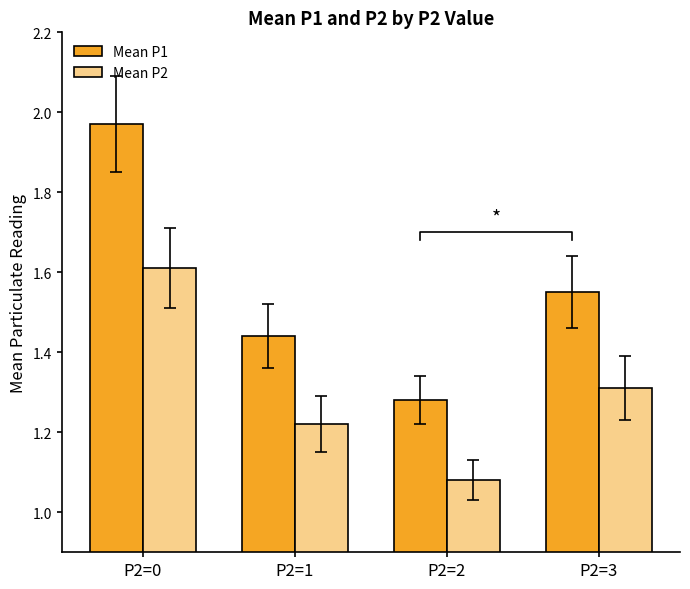

Reading right to left, list all the values displayed in this chart.

Mean P1: P2=3=1.6	P2=2=1.3	P2=1=1.4	P2=0=2.0
Mean P2: P2=3=1.3	P2=2=1.1	P2=1=1.2	P2=0=1.6